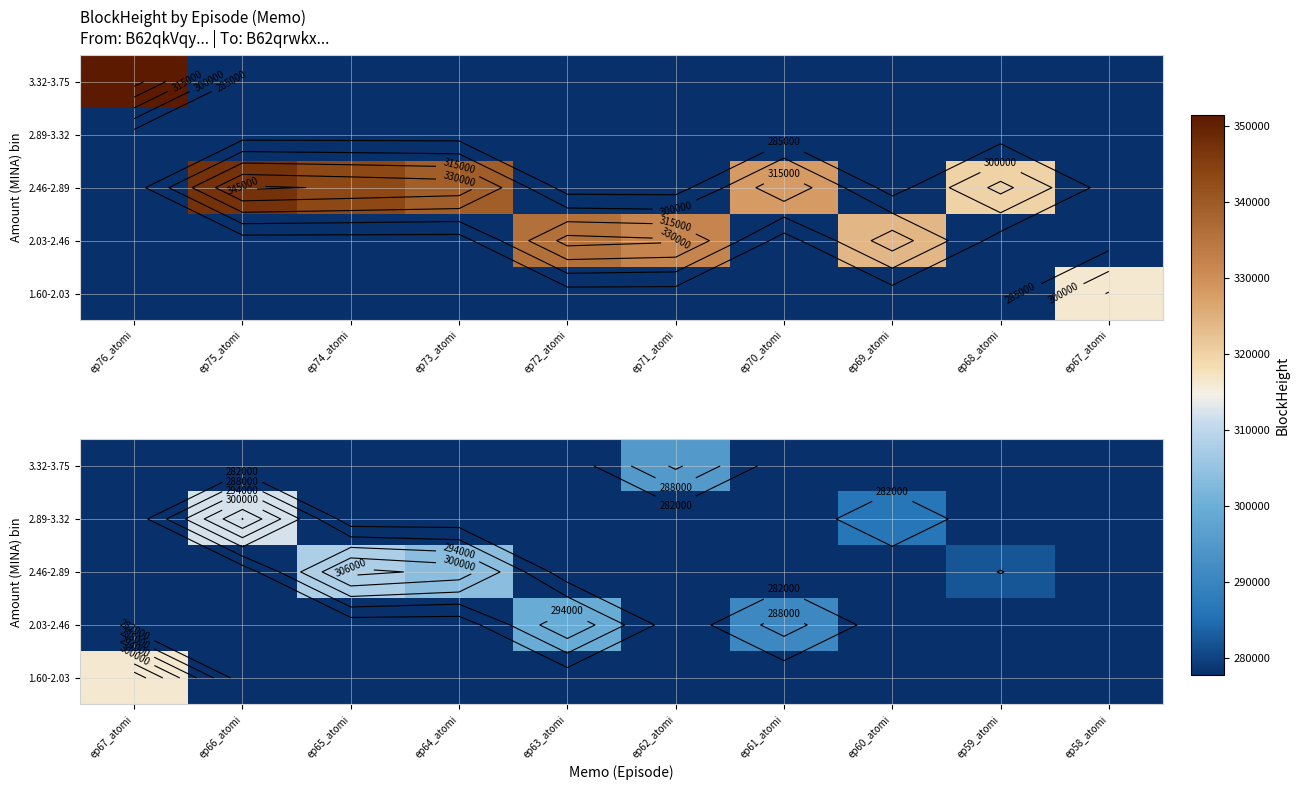

What is the total value across all series at ep60_atomi?

1397562